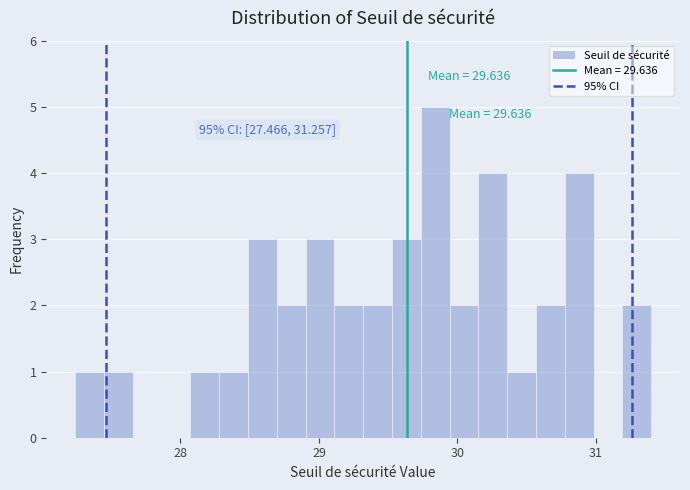

Read against the x-axis, roughly where is the centre of the tallest bar?

29.8